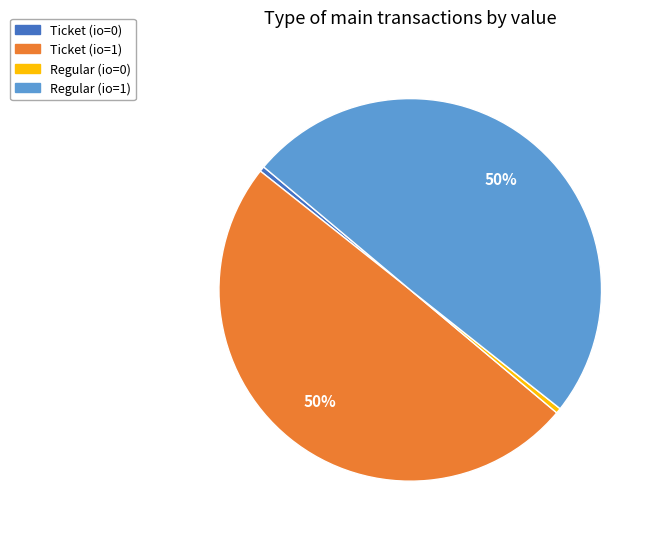

Is Ticket (io=0) the majority of the pie?

No